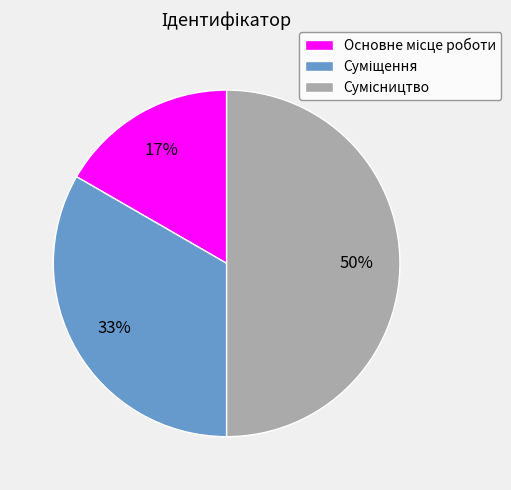

To the nearest percent, what is the difference between the largest and smallest slice percentages?

33%